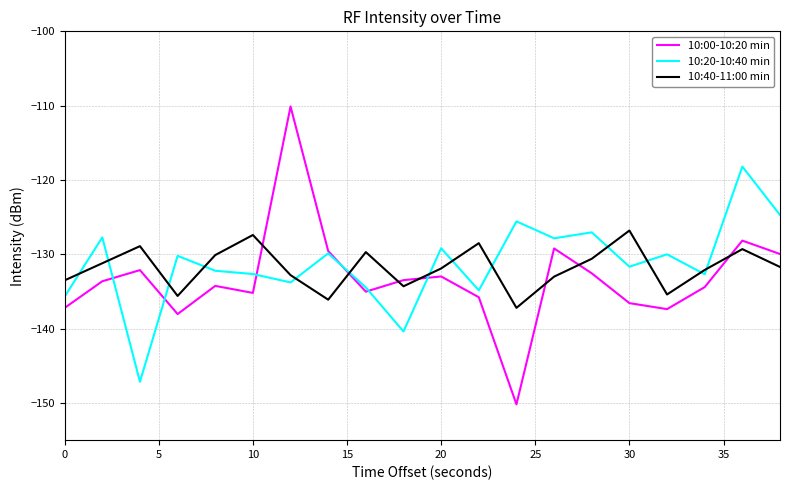

List the series in order of their peak value, highest first.

10:00-10:20 min, 10:20-10:40 min, 10:40-11:00 min